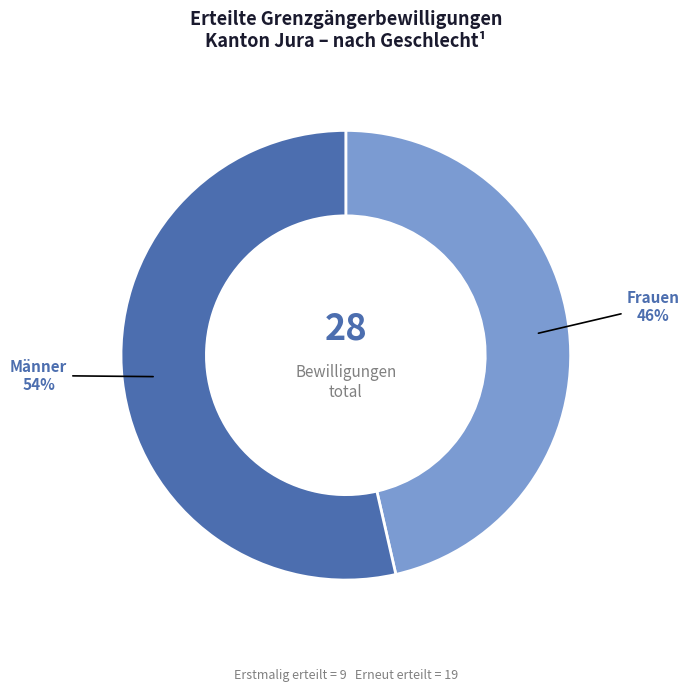

To the nearest percent, what is the average slice percentage?

50%